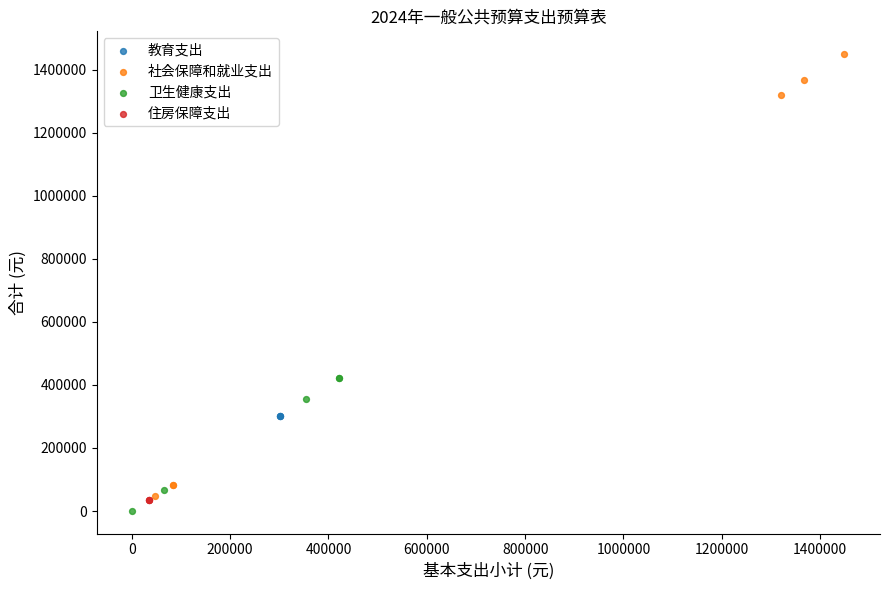

Which series contains the highest Y value?

社会保障和就业支出